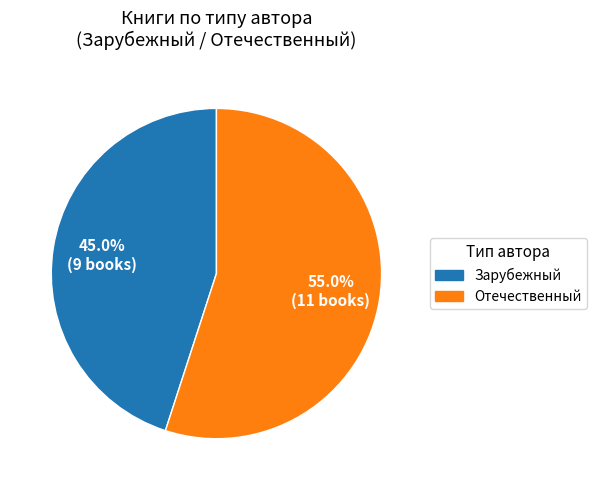

How many segments does this pie chart have?

2